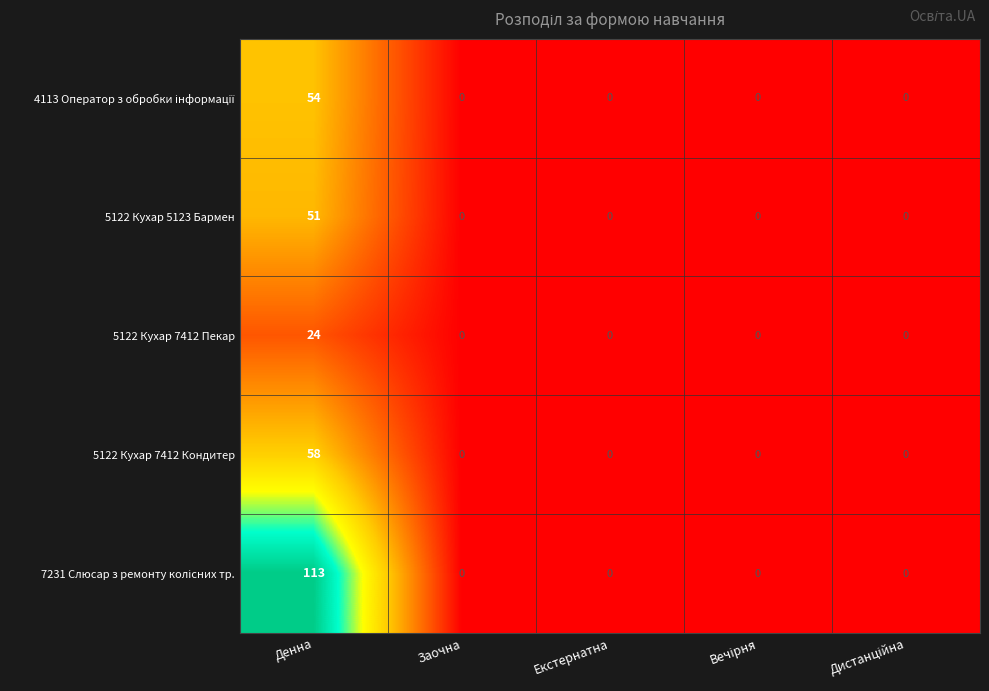

What is the sum of the 5122 Кухар 7412 Пекар values at Заочна and Денна?

24